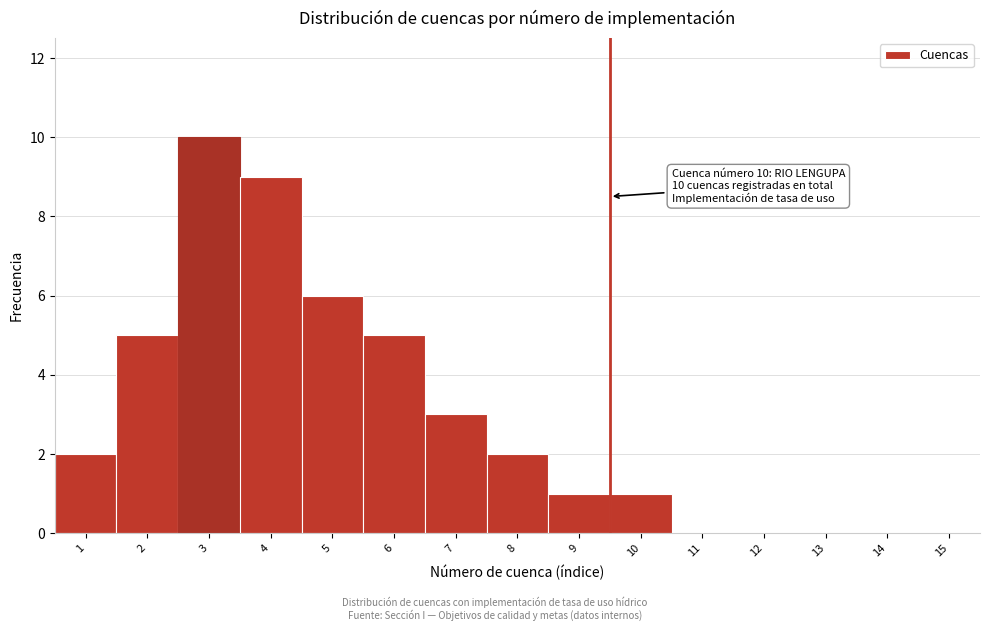

Reading right to left, transcribe all the data shown in this chart.

15=0	14=0	13=0	12=0	11=0	10=1	9=1	8=2	7=3	6=5	5=6	4=9	3=10	2=5	1=2